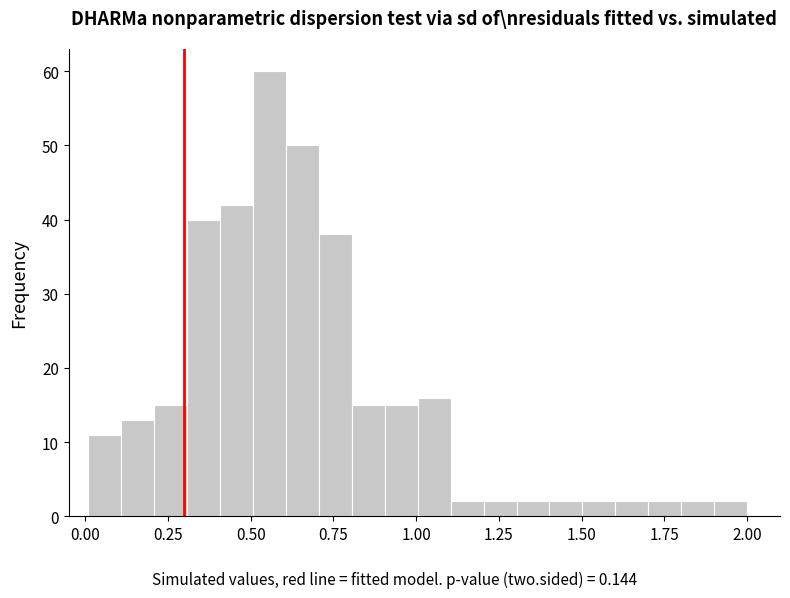

Around what value on the x-axis is the tallest bar? Give the approximate position of its centre, as read against the axis.

0.55